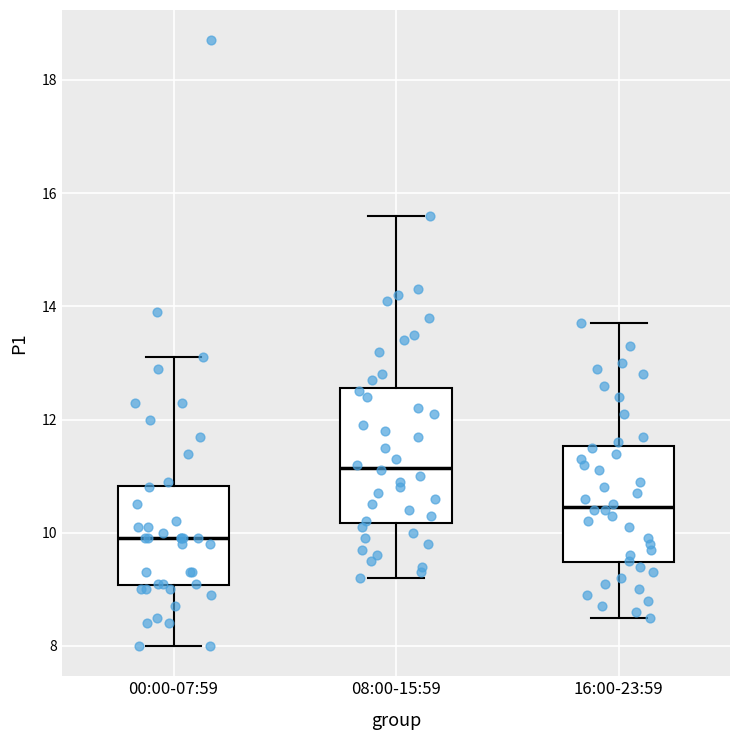

Reading left to right, transcribe this box plot: for each box, give where its median line is, the range the box spans, and where its two whiskers end, as read against the y-axis. The values are not printed on the chart, so give them approximately, as read against the axis.

00:00-07:59: median 10.0, box 9.0 to 10.8, whiskers 8.0 to 13.2
08:00-15:59: median 11.2, box 10.2 to 12.6, whiskers 9.2 to 15.6
16:00-23:59: median 10.4, box 9.4 to 11.6, whiskers 8.6 to 13.8